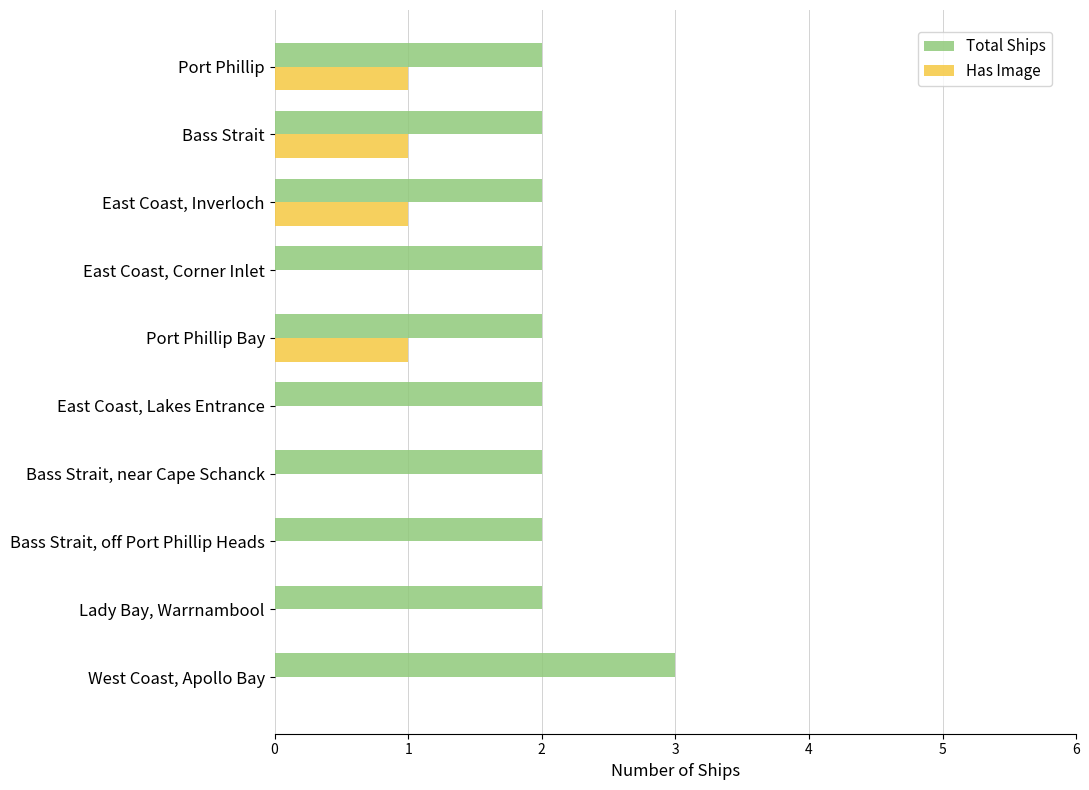

What is the maximum value shown in the chart?

3